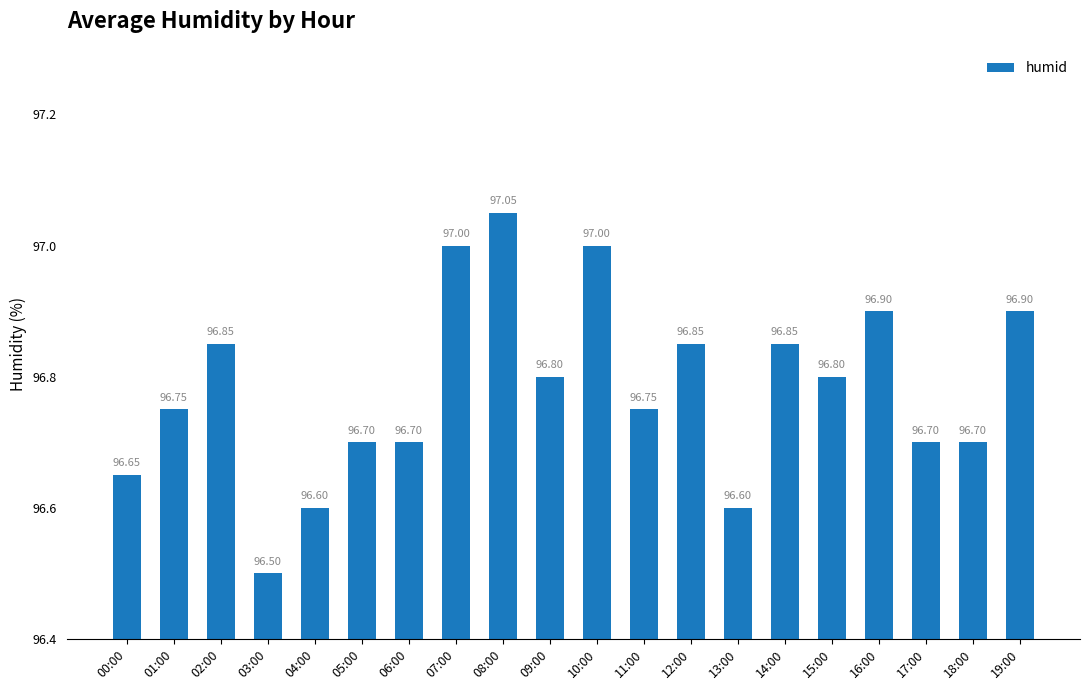

Between 13:00 and 08:00, which is larger?

08:00